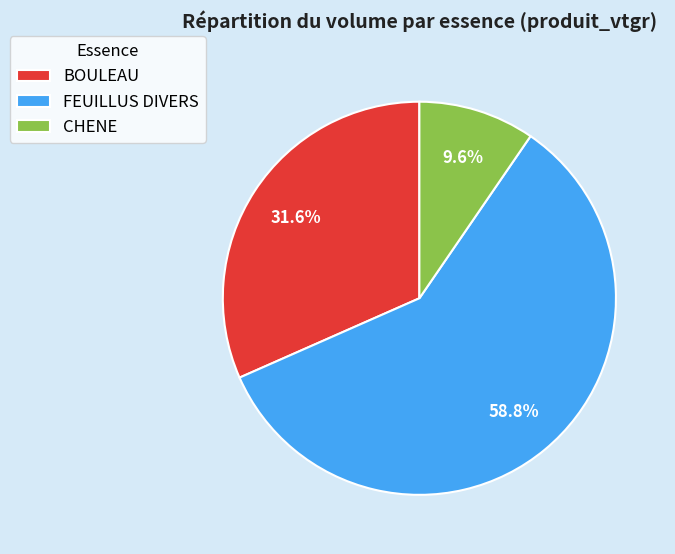

The FEUILLUS DIVERS slice represents 70% of the pie. True or false?

False